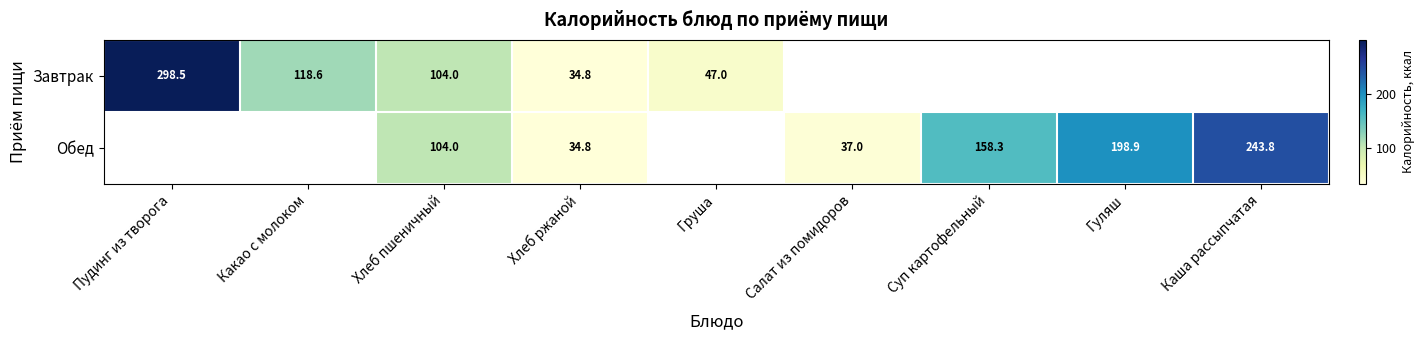

How many distinct data groups are displayed?

2